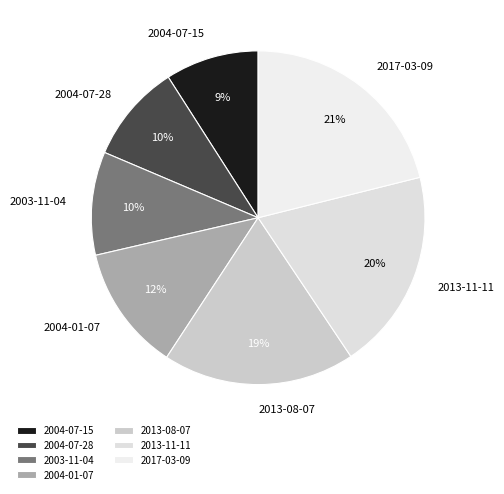

To the nearest percent, what is the average slice percentage?

14%